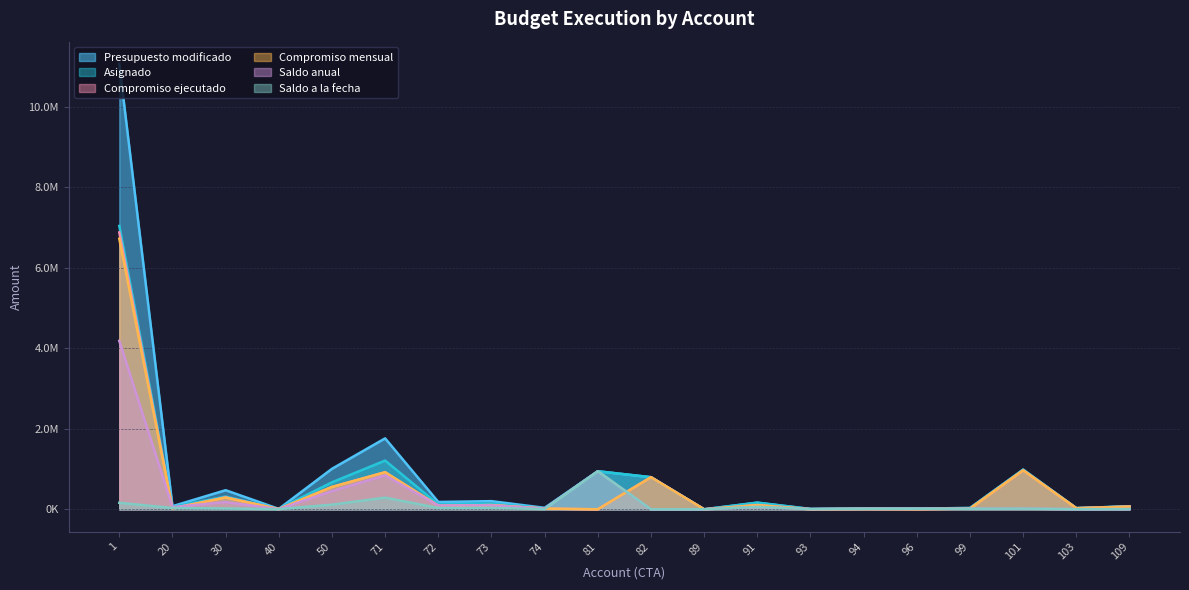

What is the value of the Presupuesto modificado point at the 7th from the left?

182373.0